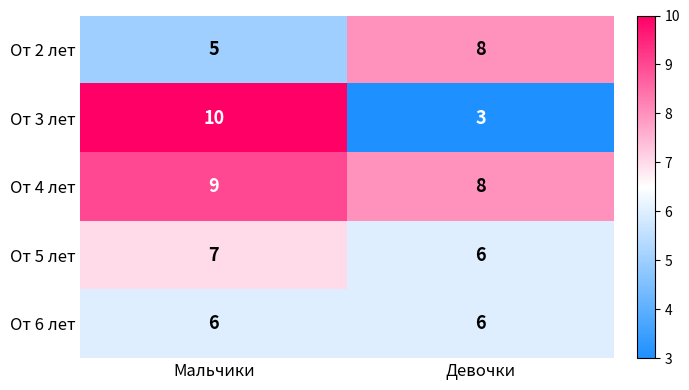

At which label does От 3 лет reach its minimum?

Девочки